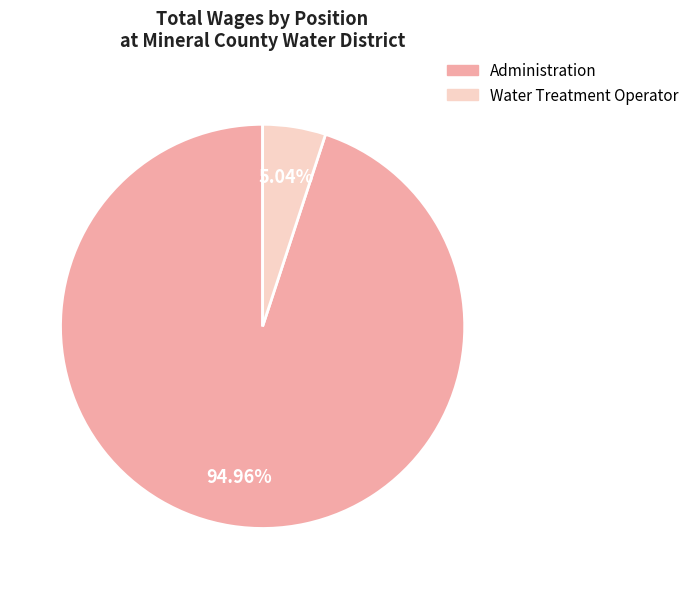

How many slices are in this pie chart?

2